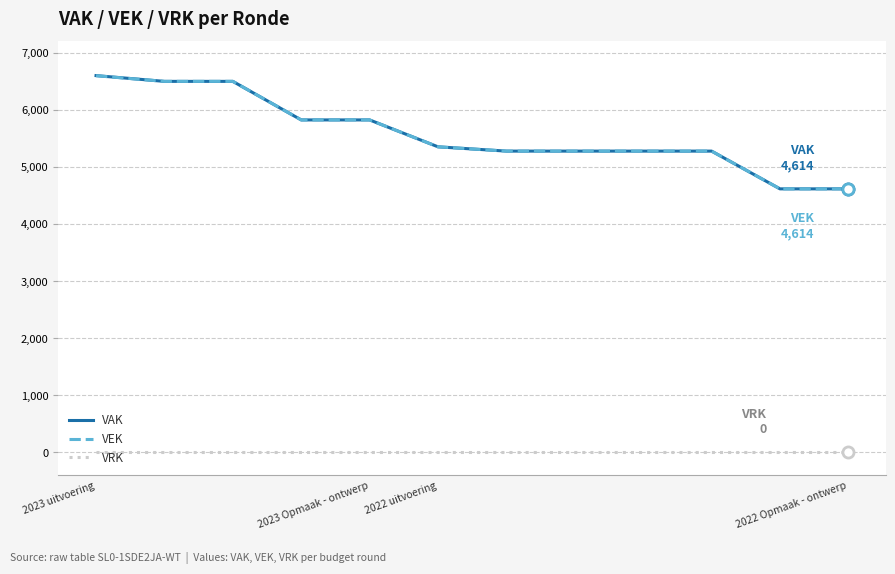

Which series has the largest range (max minus min)?

VAK